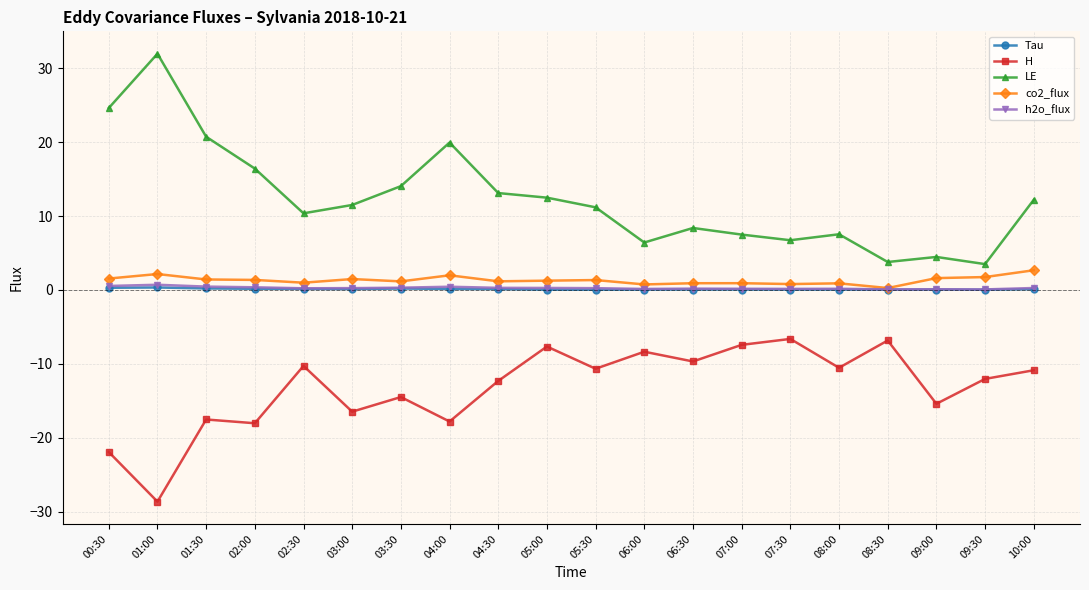

Which label corresponds to the largest value in the chart?

01:00